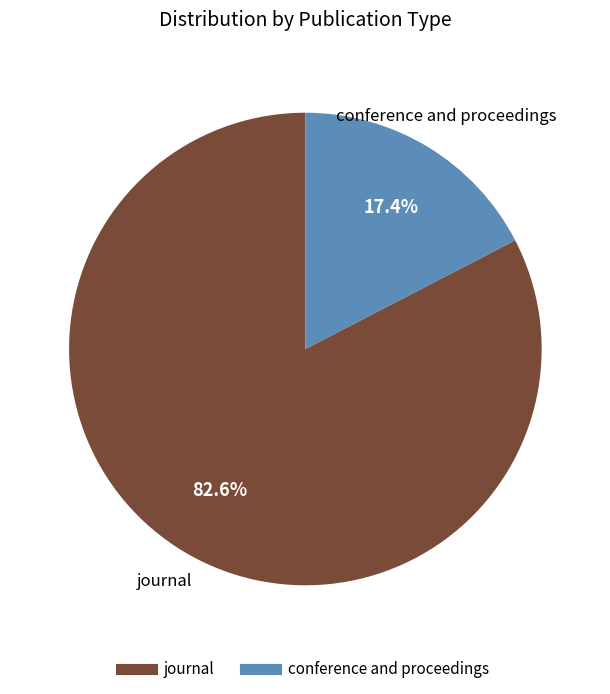

To the nearest percent, what is the difference between the conference and proceedings and journal slice percentages?

65%